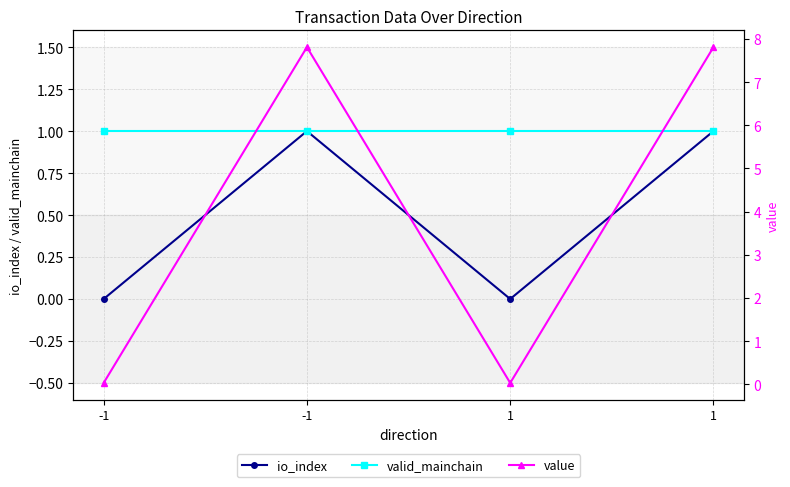

How many interior local valleys does the io_index series have?

1